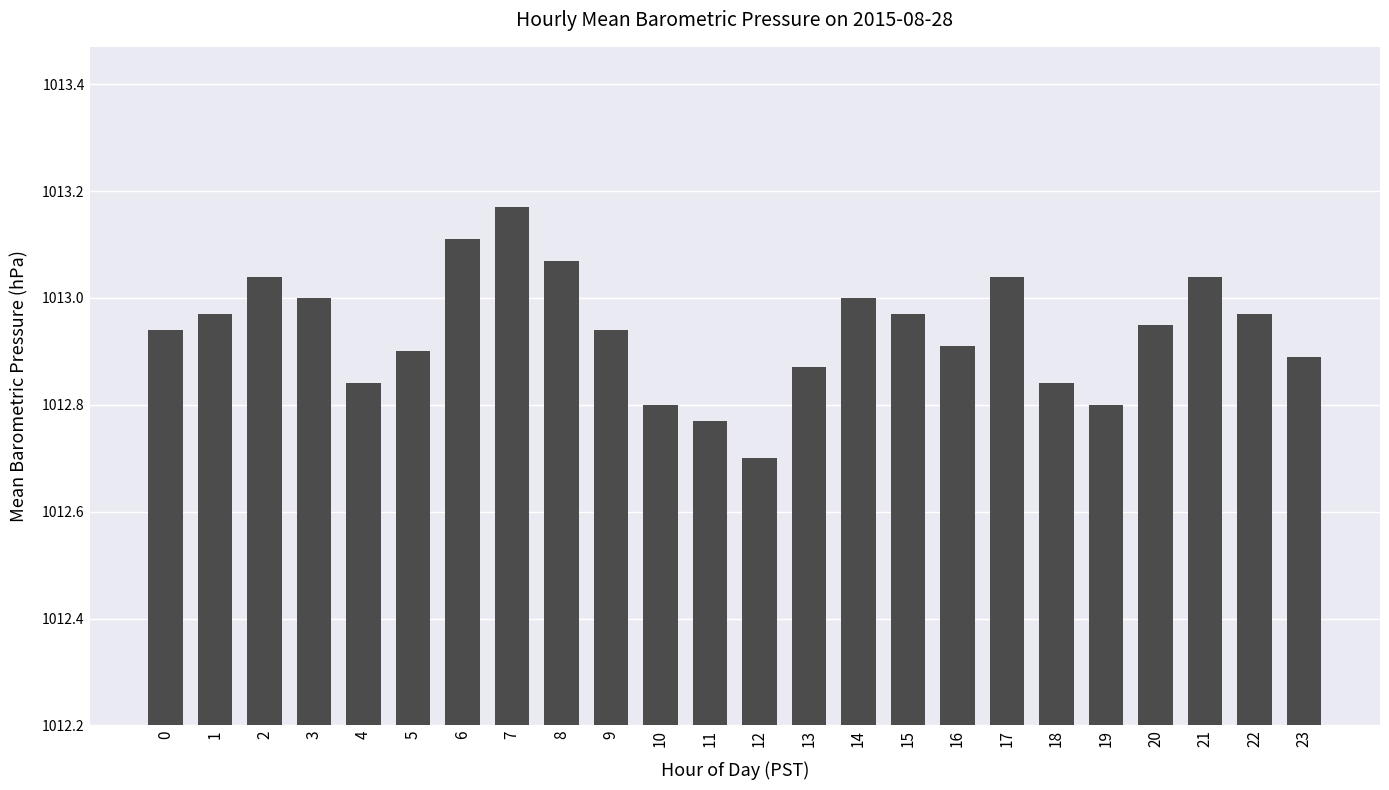

What is the difference between the maximum and second lowest values?

0.4